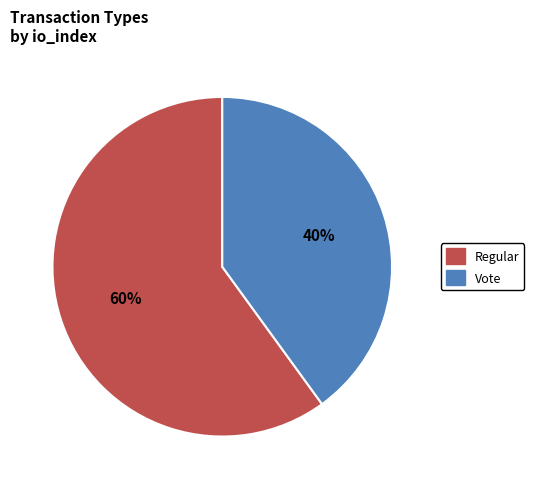

Combined, do Regular and Vote account for over 50%?

Yes